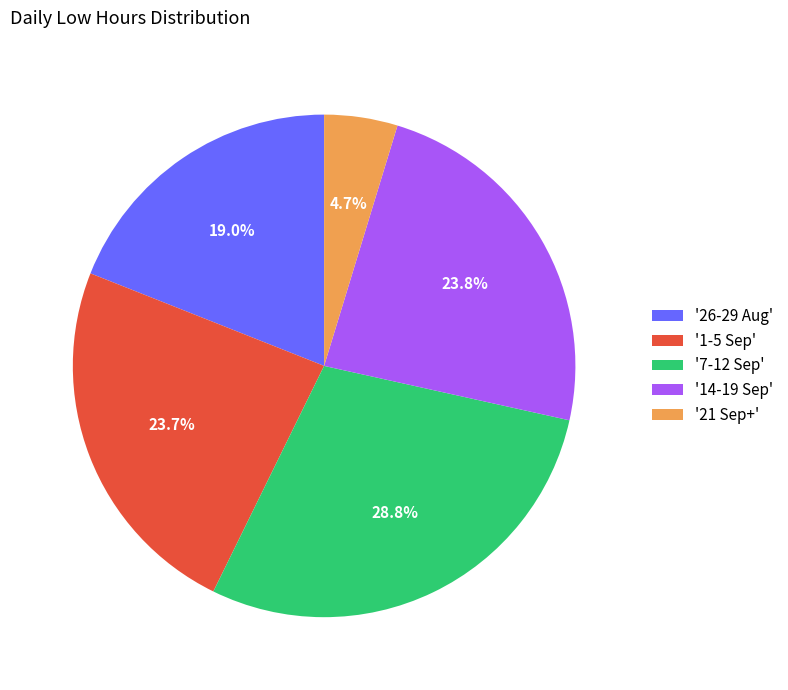

What percentage do '26-29 Aug' and '1-5 Sep' together represent?

42.7%